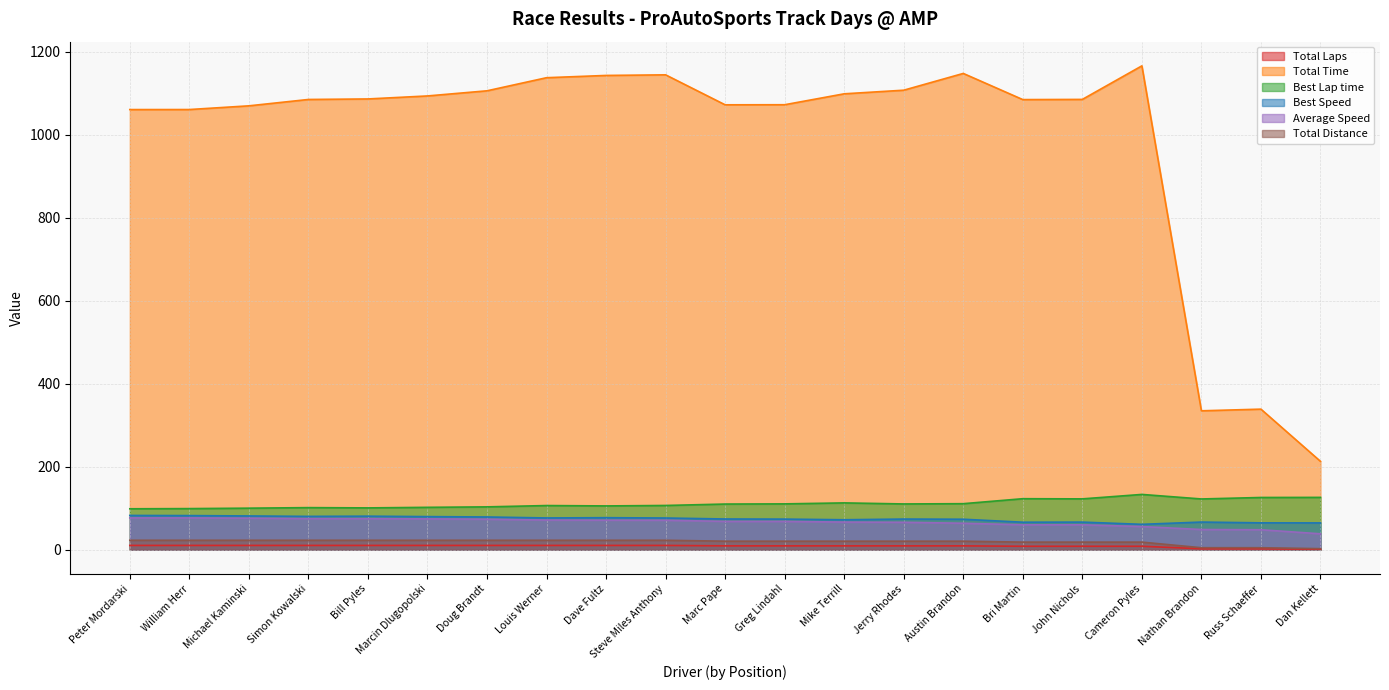

How many values in the Total Laps series exceed 20?

15